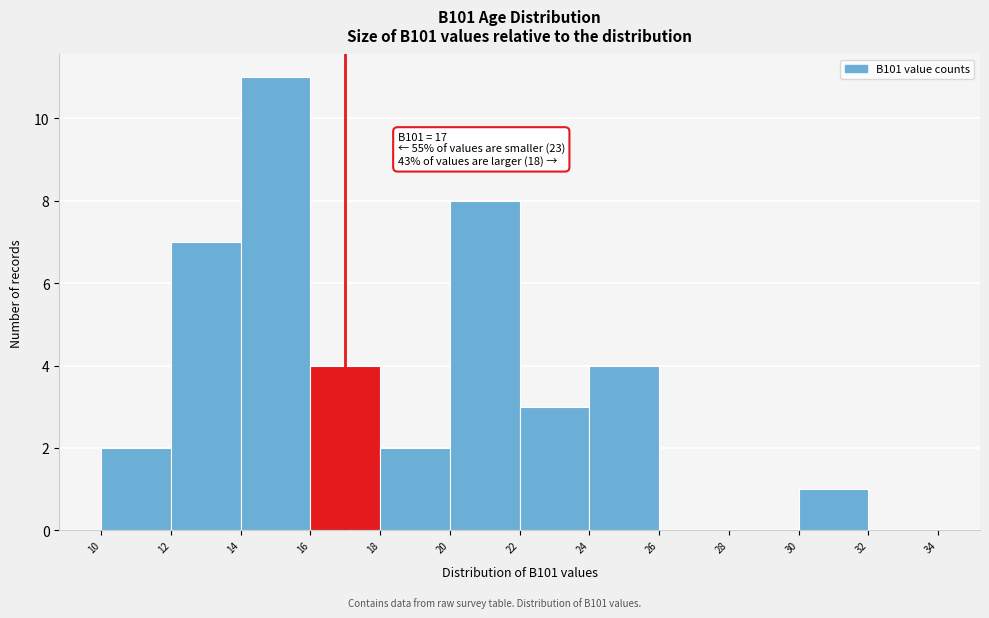

Which range on the x-axis has the tallest bar?

14 to 16